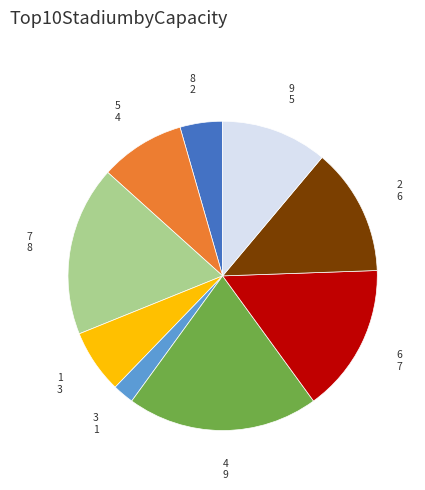

Rank the categories by value from highest to lowest.

4, 7, 6, 2, 9, 5, 1, 8, 3